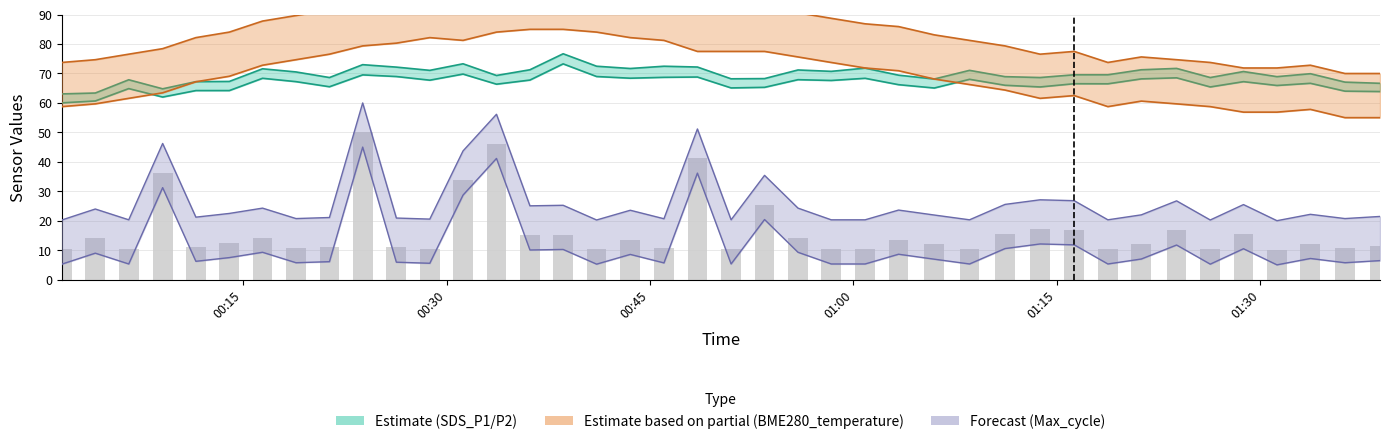

Reading left to right, extract all data points from this chart.

SDS_P1: 2023/08/28 00:01:38=63.1	2023/08/28 00:04:06=63.4	2023/08/28 00:06:34=67.9	2023/08/28 00:09:04=64.8	2023/08/28 00:11:31=67.2	2023/08/28 00:13:59=67.3	2023/08/28 00:16:26=71.6	2023/08/28 00:18:54=70.5	2023/08/28 00:21:22=68.6	2023/08/28 00:23:49=73.0	2023/08/28 00:26:18=72.2	2023/08/28 00:28:46=71.1	2023/08/28 00:31:13=73.3	2023/08/28 00:33:41=69.3	2023/08/28 00:36:09=71.3	2023/08/28 00:38:36=76.7	2023/08/28 00:41:04=72.5	2023/08/28 00:43:33=71.7	2023/08/28 00:46:02=72.5	2023/08/28 00:48:30=72.2	2023/08/28 00:50:59=68.2	2023/08/28 00:53:27=68.3	2023/08/28 00:55:55=71.2	2023/08/28 00:58:22=70.7	2023/08/28 01:00:52=71.8	2023/08/28 01:03:20=69.4	2023/08/28 01:05:58=68.1	2023/08/28 01:08:34=71.1	2023/08/28 01:11:11=68.9	2023/08/28 01:13:46=68.6	2023/08/28 01:16:17=69.6	2023/08/28 01:18:46=69.6	2023/08/28 01:21:14=71.3	2023/08/28 01:23:50=71.7	2023/08/28 01:26:19=68.6	2023/08/28 01:28:46=70.7	2023/08/28 01:31:14=68.9	2023/08/28 01:33:42=69.9	2023/08/28 01:36:15=67.1	2023/08/28 01:38:50=66.7
SDS_P2: 2023/08/28 00:01:38=60.0	2023/08/28 00:04:06=60.7	2023/08/28 00:06:34=64.9	2023/08/28 00:09:04=62.0	2023/08/28 00:11:31=64.2	2023/08/28 00:13:59=64.2	2023/08/28 00:16:26=68.4	2023/08/28 00:18:54=67.2	2023/08/28 00:21:22=65.5	2023/08/28 00:23:49=69.5	2023/08/28 00:26:18=69.0	2023/08/28 00:28:46=67.7	2023/08/28 00:31:13=69.8	2023/08/28 00:33:41=66.4	2023/08/28 00:36:09=67.8	2023/08/28 00:38:36=73.3	2023/08/28 00:41:04=69.0	2023/08/28 00:43:33=68.4	2023/08/28 00:46:02=68.7	2023/08/28 00:48:30=68.8	2023/08/28 00:50:59=65.1	2023/08/28 00:53:27=65.3	2023/08/28 00:55:55=67.9	2023/08/28 00:58:22=67.6	2023/08/28 01:00:52=68.4	2023/08/28 01:03:20=66.2	2023/08/28 01:05:58=65.1	2023/08/28 01:08:34=68.0	2023/08/28 01:11:11=66.0	2023/08/28 01:13:46=65.4	2023/08/28 01:16:17=66.5	2023/08/28 01:18:46=66.5	2023/08/28 01:21:14=68.2	2023/08/28 01:23:50=68.5	2023/08/28 01:26:19=65.4	2023/08/28 01:28:46=67.2	2023/08/28 01:31:14=65.9	2023/08/28 01:33:42=66.7	2023/08/28 01:36:15=64.0	2023/08/28 01:38:50=63.9
BME280_temperature: 2023/08/28 00:01:38=58.8	2023/08/28 00:04:06=59.7	2023/08/28 00:06:34=61.6	2023/08/28 00:09:04=63.4	2023/08/28 00:11:31=67.2	2023/08/28 00:13:59=69.1	2023/08/28 00:16:26=72.8	2023/08/28 00:18:54=74.7	2023/08/28 00:21:22=76.6	2023/08/28 00:23:49=79.4	2023/08/28 00:26:18=80.3	2023/08/28 00:28:46=82.2	2023/08/28 00:31:13=81.2	2023/08/28 00:33:41=84.1	2023/08/28 00:36:09=85.0	2023/08/28 00:38:36=85.0	2023/08/28 00:41:04=84.1	2023/08/28 00:43:33=82.2	2023/08/28 00:46:02=81.2	2023/08/28 00:48:30=77.5	2023/08/28 00:50:59=77.5	2023/08/28 00:53:27=77.5	2023/08/28 00:55:55=75.6	2023/08/28 00:58:22=73.8	2023/08/28 01:00:52=71.9	2023/08/28 01:03:20=70.9	2023/08/28 01:05:58=68.1	2023/08/28 01:08:34=66.3	2023/08/28 01:11:11=64.4	2023/08/28 01:13:46=61.6	2023/08/28 01:16:17=62.5	2023/08/28 01:18:46=58.8	2023/08/28 01:21:14=60.6	2023/08/28 01:23:50=59.7	2023/08/28 01:26:19=58.8	2023/08/28 01:28:46=56.9	2023/08/28 01:31:14=56.9	2023/08/28 01:33:42=57.8	2023/08/28 01:36:15=55.0	2023/08/28 01:38:50=55.0
Max_cycle: 2023/08/28 00:01:38=5.2	2023/08/28 00:04:06=9.0	2023/08/28 00:06:34=5.3	2023/08/28 00:09:04=31.2	2023/08/28 00:11:31=6.2	2023/08/28 00:13:59=7.5	2023/08/28 00:16:26=9.3	2023/08/28 00:18:54=5.7	2023/08/28 00:21:22=6.1	2023/08/28 00:23:49=45.0	2023/08/28 00:26:18=5.9	2023/08/28 00:28:46=5.5	2023/08/28 00:31:13=28.7	2023/08/28 00:33:41=41.2	2023/08/28 00:36:09=10.1	2023/08/28 00:38:36=10.2	2023/08/28 00:41:04=5.2	2023/08/28 00:43:33=8.5	2023/08/28 00:46:02=5.7	2023/08/28 00:48:30=36.2	2023/08/28 00:50:59=5.3	2023/08/28 00:53:27=20.4	2023/08/28 00:55:55=9.3	2023/08/28 00:58:22=5.3	2023/08/28 01:00:52=5.3	2023/08/28 01:03:20=8.6	2023/08/28 01:05:58=6.9	2023/08/28 01:08:34=5.3	2023/08/28 01:11:11=10.5	2023/08/28 01:13:46=12.1	2023/08/28 01:16:17=11.8	2023/08/28 01:18:46=5.3	2023/08/28 01:21:14=7.0	2023/08/28 01:23:50=11.7	2023/08/28 01:26:19=5.2	2023/08/28 01:28:46=10.5	2023/08/28 01:31:14=5.0	2023/08/28 01:33:42=7.2	2023/08/28 01:36:15=5.7	2023/08/28 01:38:50=6.4